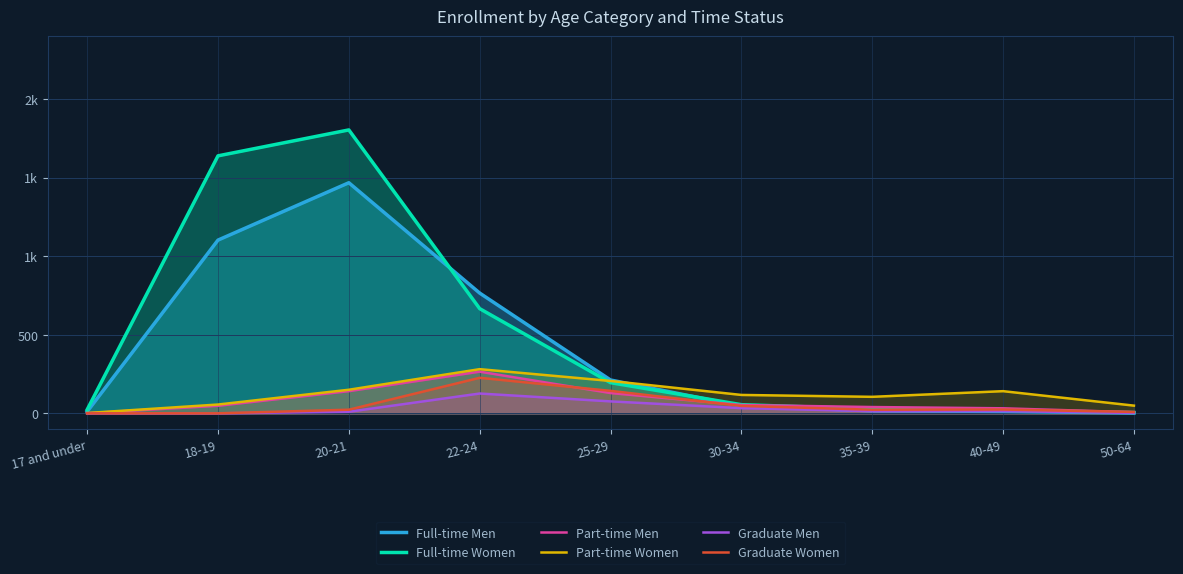

What is the value of the Part-time Women point at the 5th from the left?

206